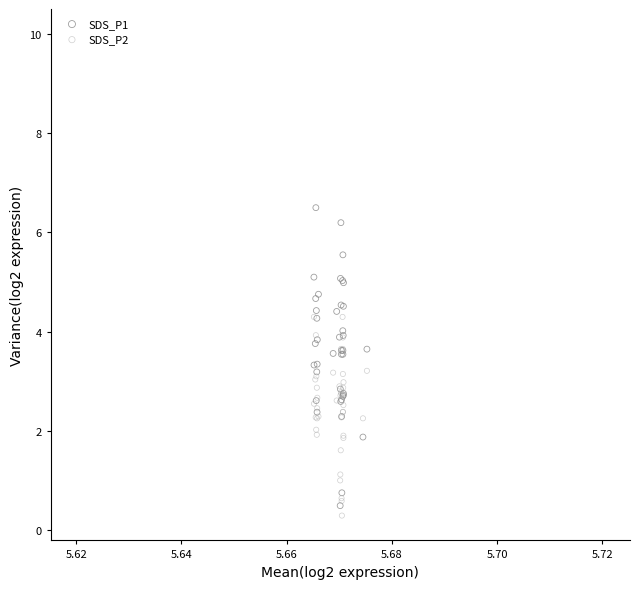

What are all the series names shown in the legend?

SDS_P1, SDS_P2